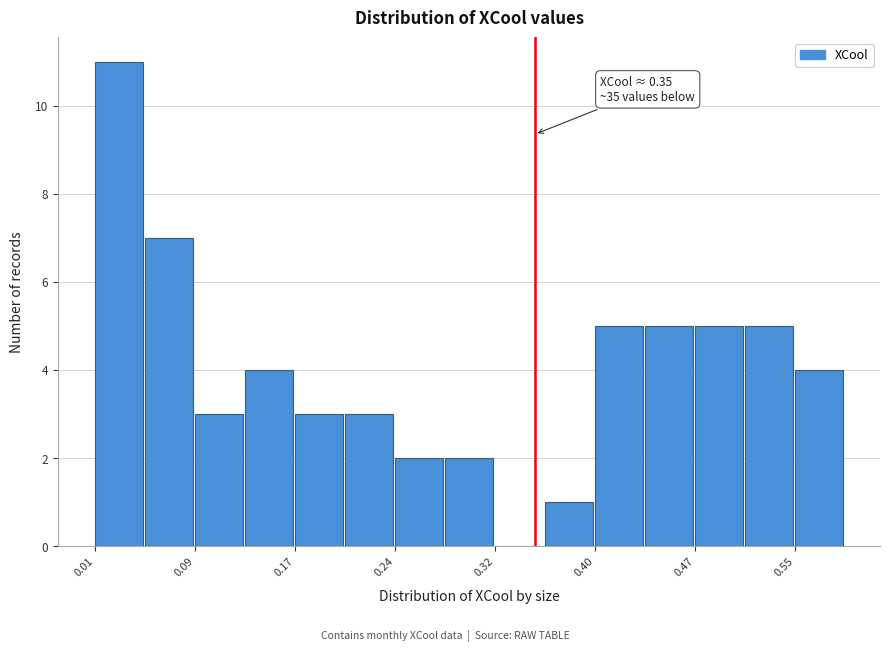

Around what value on the x-axis is the tallest bar? Give the approximate position of its centre, as read against the axis.

0.03